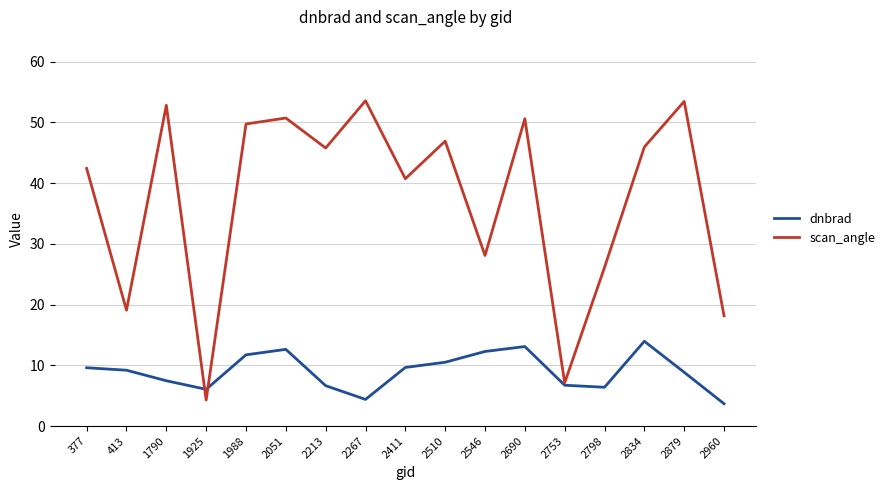

What is the sum of the dnbrad values at 377 and 1925?

15.7